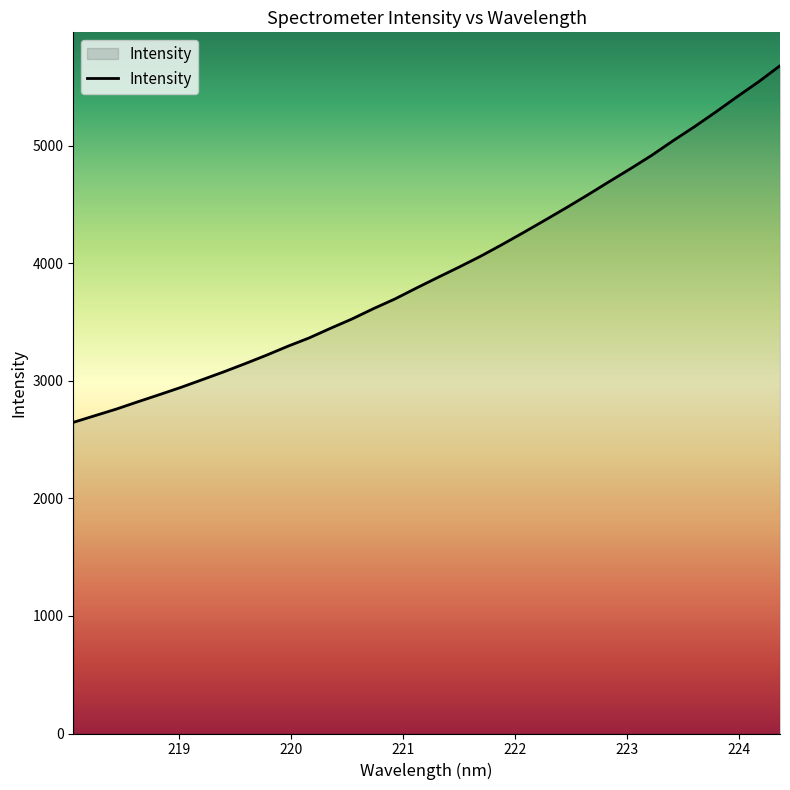

What is the maximum value shown in the chart?

5679.7